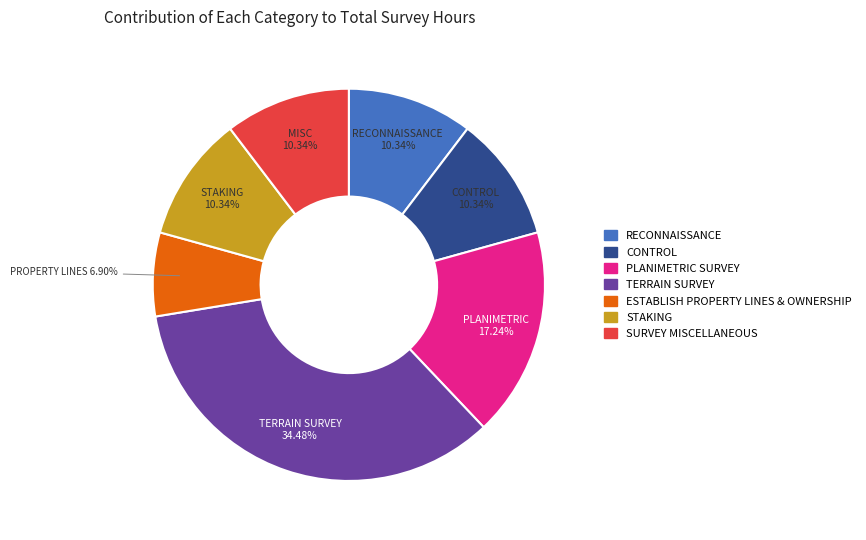

How many slices are in this pie chart?

7